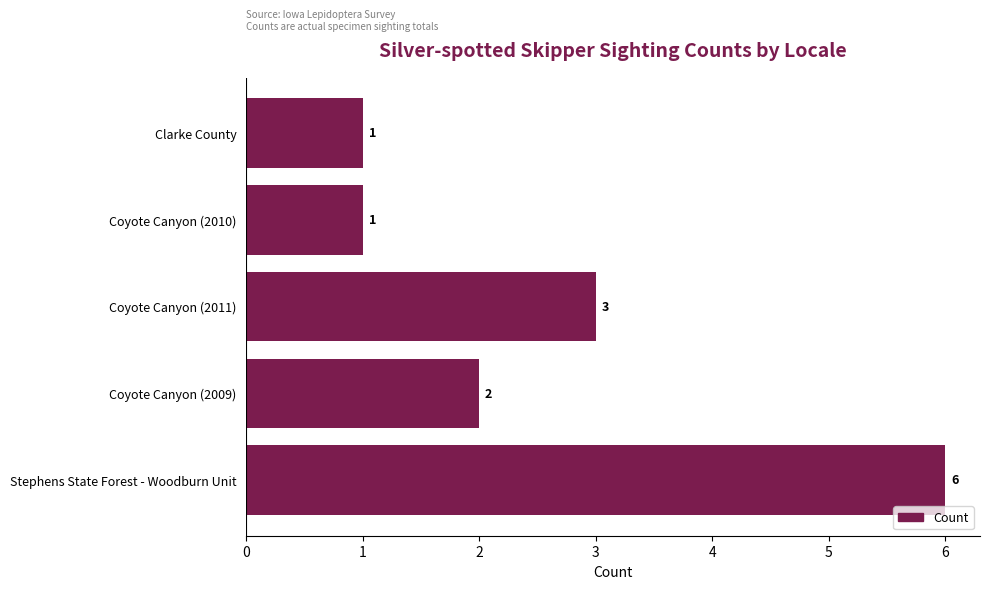

How many values are below 2?

2